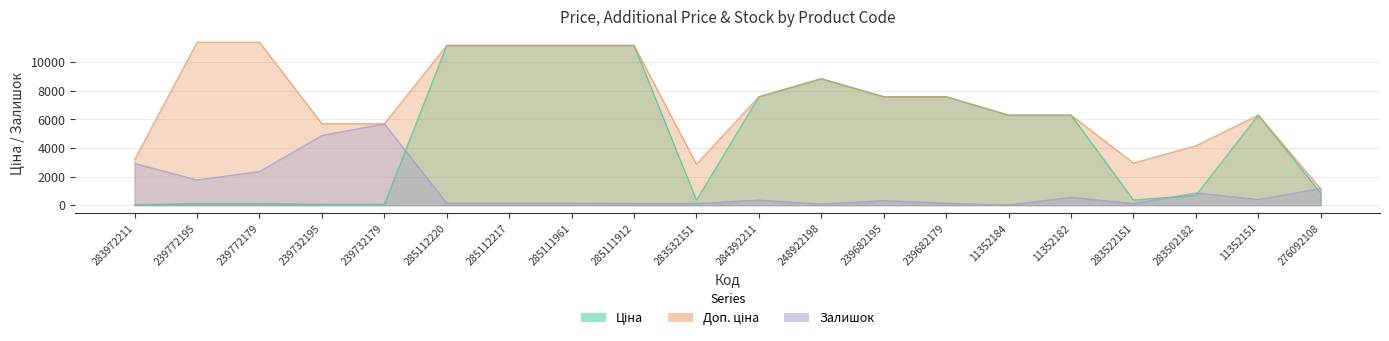

Which series has the largest range (max minus min)?

Ціна